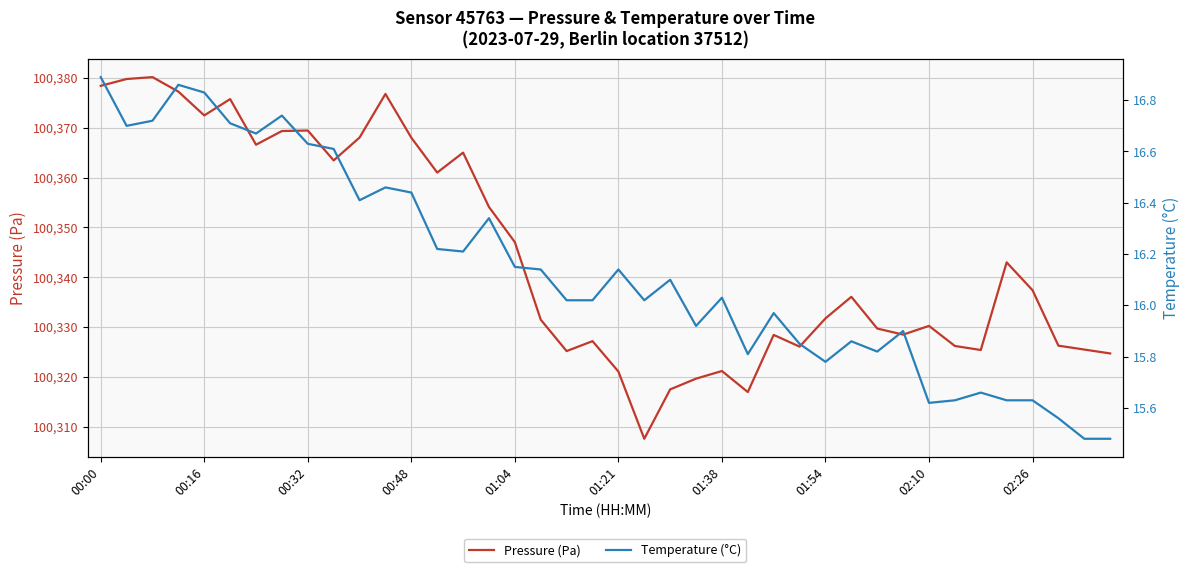

In Pressure (Pa), how many points are lower than both neighbors (excluding endpoints)?

10